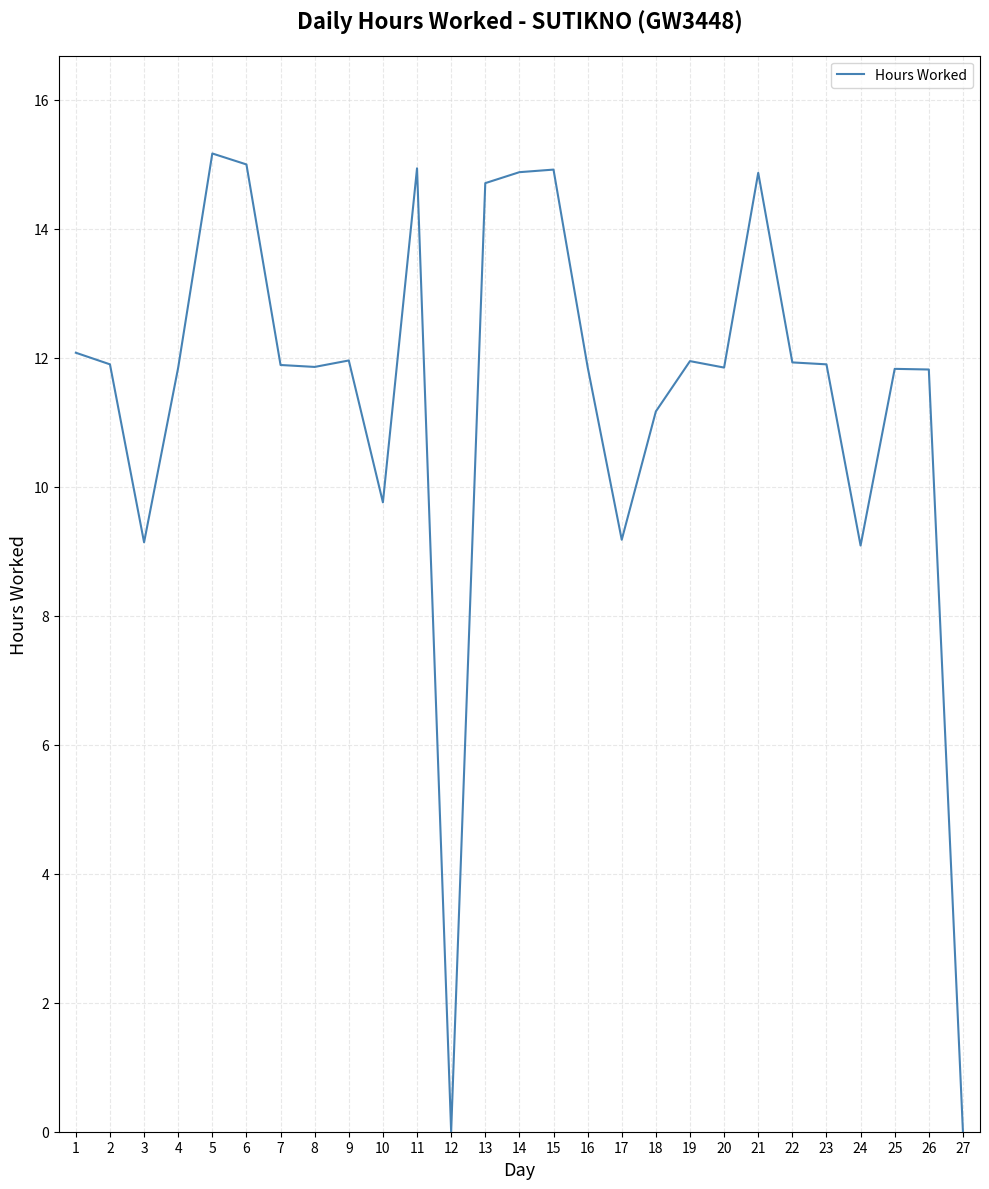

What is the ratio of the value at 14 to the value at 24?

1.6